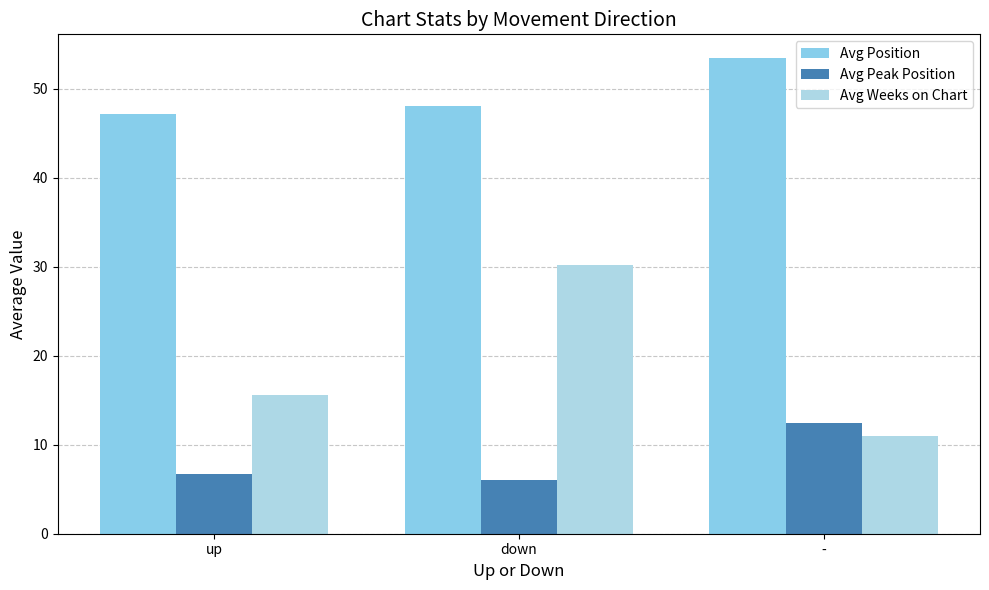

Which category has the highest value in the Avg Peak Position series?

-